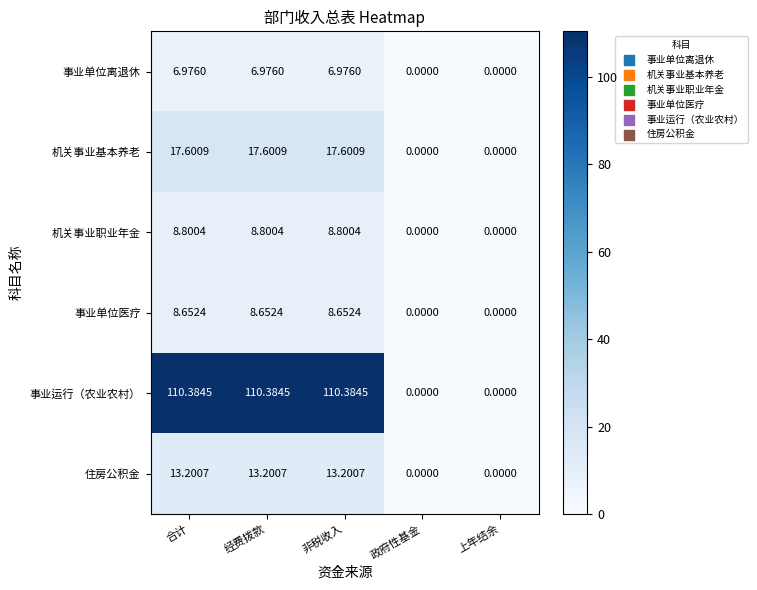

Rank the series at 非税收入 from lowest to highest value.

事业单位离退休, 事业单位医疗, 机关事业职业年金, 住房公积金, 机关事业基本养老, 事业运行（农业农村）